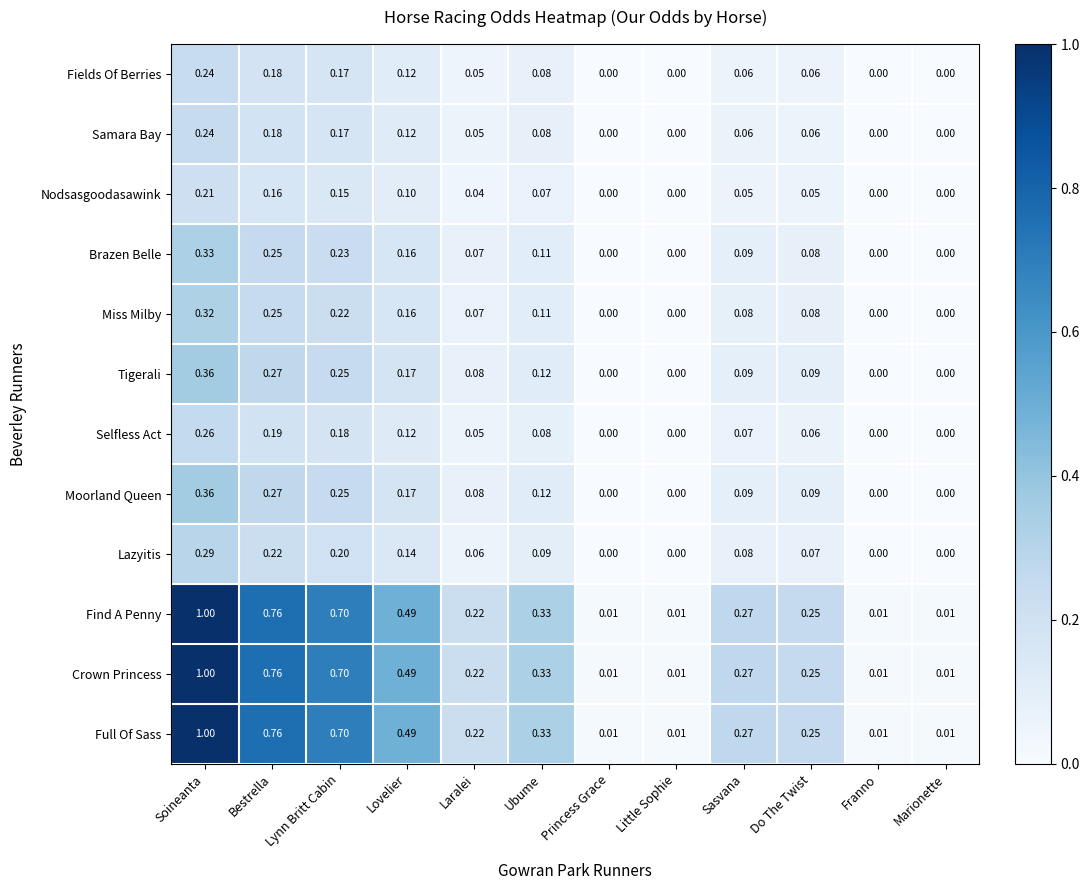

Which label corresponds to the largest value in the chart?

Soineanta